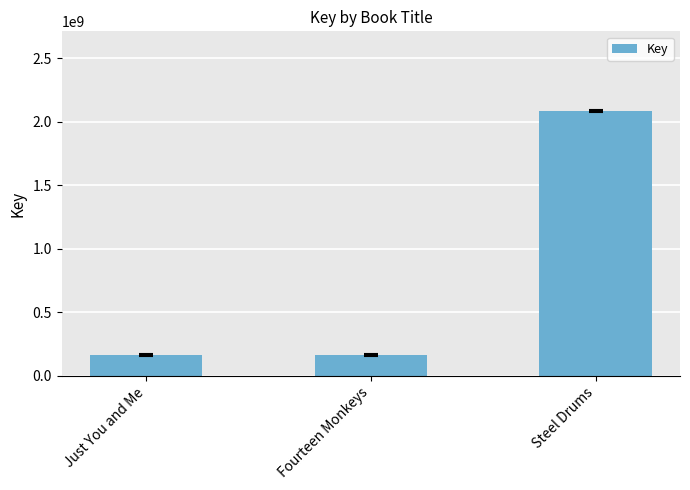

What is the change in value from Just You and Me to Fourteen Monkeys?

-494332